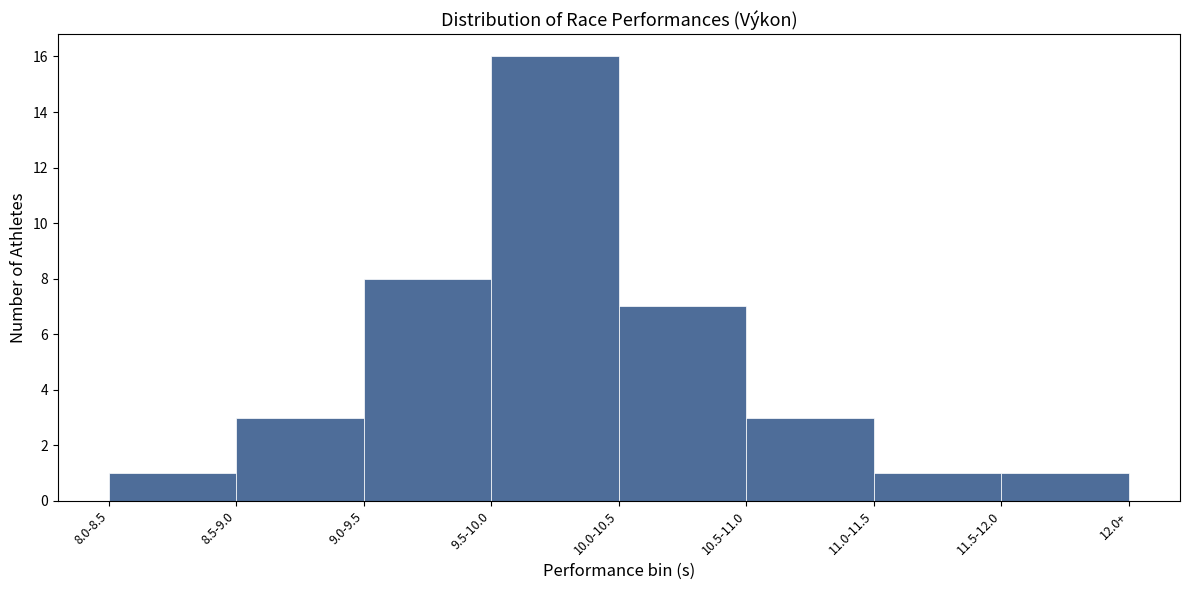

Reading left to right, list all the values displayed in this chart.

8.0-8.5=1	8.5-9.0=3	9.0-9.5=8	9.5-10.0=16	10.0-10.5=7	10.5-11.0=3	11.0-11.5=1	11.5-12.0=1